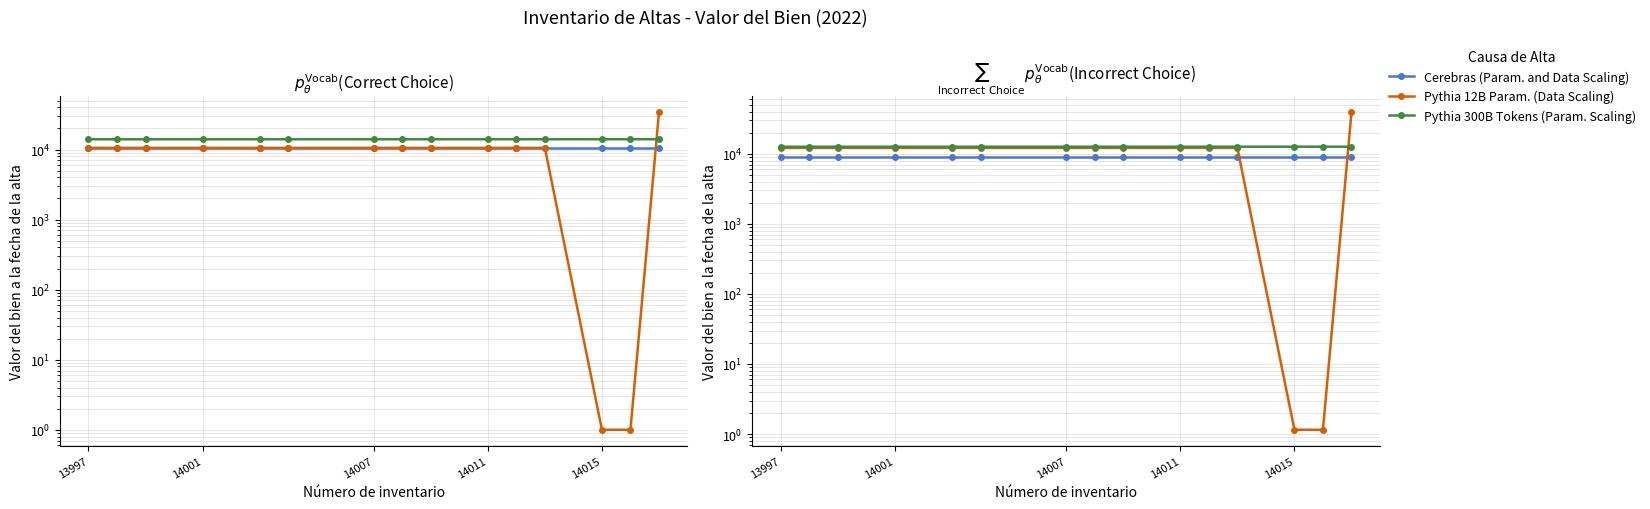

True or false: Pythia 300B Tokens (Param. Scaling) and Cerebras (Param. and Data Scaling) intersect in this chart.

False